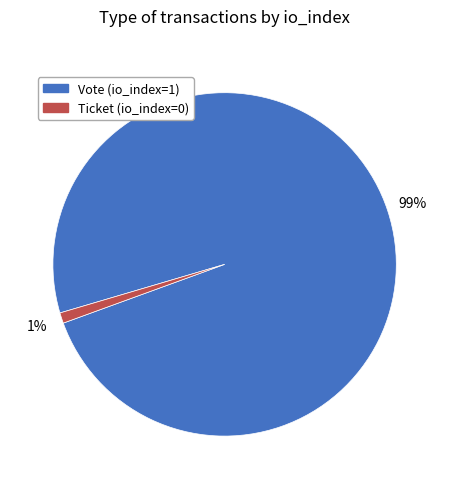

Rank the categories by value from lowest to highest.

Ticket (io_index=0), Vote (io_index=1)